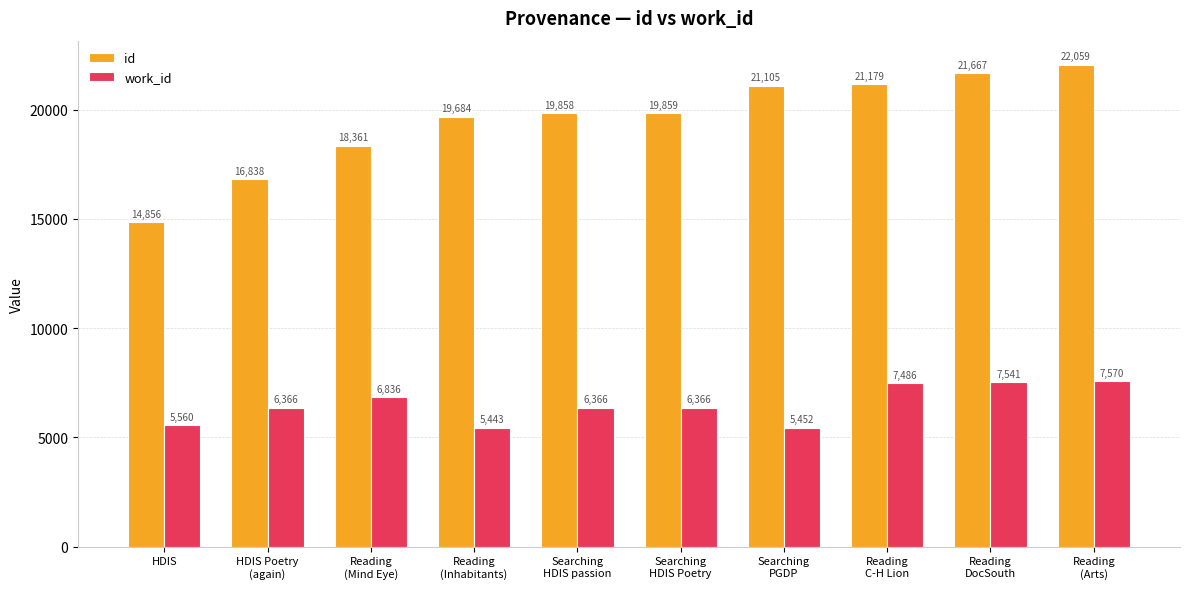

Is it true that work_id equals 7426 at Reading
(Inhabitants)?

False